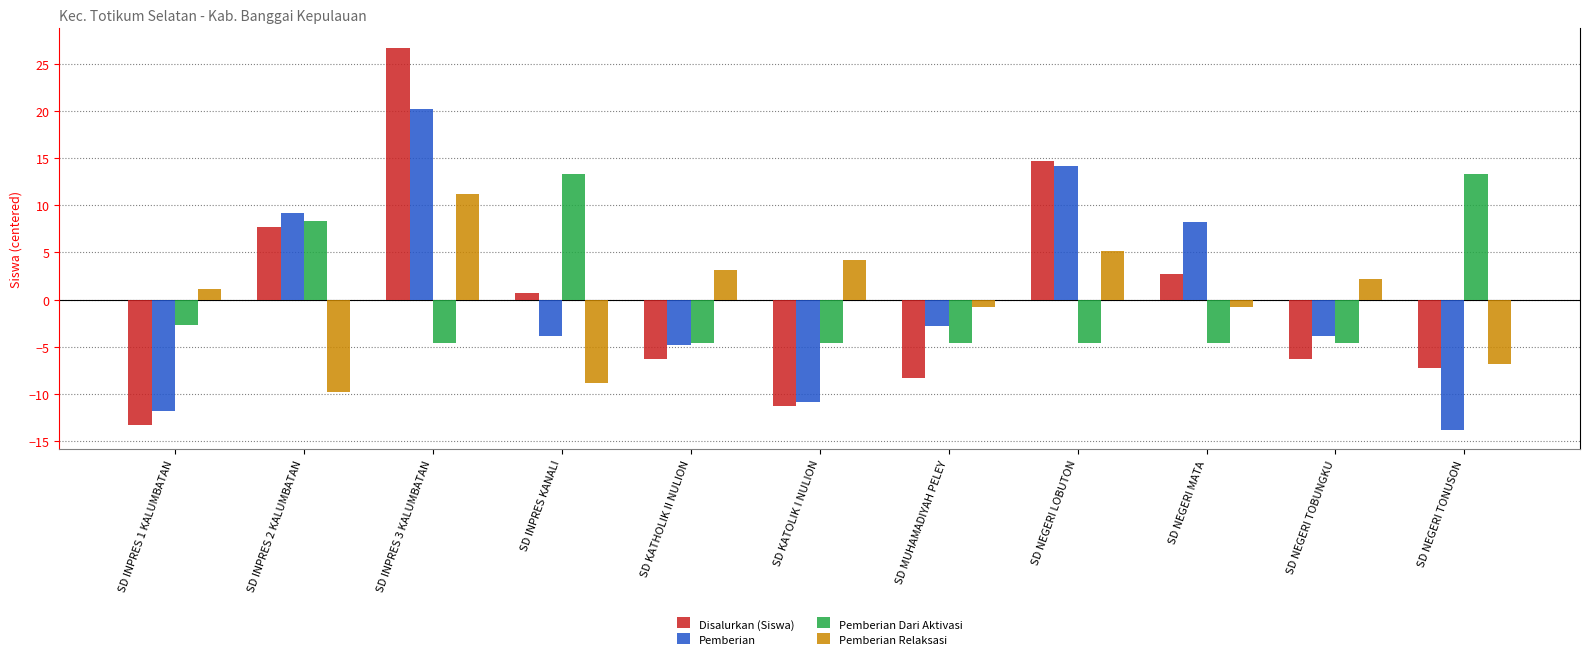

Reading left to right, transcribe all the data shown in this chart.

Disalurkan (Siswa): SD INPRES 1 KALUMBATAN=-13.3	SD INPRES 2 KALUMBATAN=7.7	SD INPRES 3 KALUMBATAN=26.7	SD INPRES KANALI=0.7	SD KATHOLIK II NULION=-6.3	SD KATOLIK I NULION=-11.3	SD MUHAMADIYAH PELEY=-8.3	SD NEGERI LOBUTON=14.7	SD NEGERI MATA=2.7	SD NEGERI TOBUNGKU=-6.3	SD NEGERI TONUSON=-7.3
Pemberian: SD INPRES 1 KALUMBATAN=-11.8	SD INPRES 2 KALUMBATAN=9.2	SD INPRES 3 KALUMBATAN=20.2	SD INPRES KANALI=-3.8	SD KATHOLIK II NULION=-4.8	SD KATOLIK I NULION=-10.8	SD MUHAMADIYAH PELEY=-2.8	SD NEGERI LOBUTON=14.2	SD NEGERI MATA=8.2	SD NEGERI TOBUNGKU=-3.8	SD NEGERI TONUSON=-13.8
Pemberian Dari Aktivasi: SD INPRES 1 KALUMBATAN=-2.6	SD INPRES 2 KALUMBATAN=8.4	SD INPRES 3 KALUMBATAN=-4.6	SD INPRES KANALI=13.4	SD KATHOLIK II NULION=-4.6	SD KATOLIK I NULION=-4.6	SD MUHAMADIYAH PELEY=-4.6	SD NEGERI LOBUTON=-4.6	SD NEGERI MATA=-4.6	SD NEGERI TOBUNGKU=-4.6	SD NEGERI TONUSON=13.4
Pemberian Relaksasi: SD INPRES 1 KALUMBATAN=1.2	SD INPRES 2 KALUMBATAN=-9.8	SD INPRES 3 KALUMBATAN=11.2	SD INPRES KANALI=-8.8	SD KATHOLIK II NULION=3.2	SD KATOLIK I NULION=4.2	SD MUHAMADIYAH PELEY=-0.8	SD NEGERI LOBUTON=5.2	SD NEGERI MATA=-0.8	SD NEGERI TOBUNGKU=2.2	SD NEGERI TONUSON=-6.8